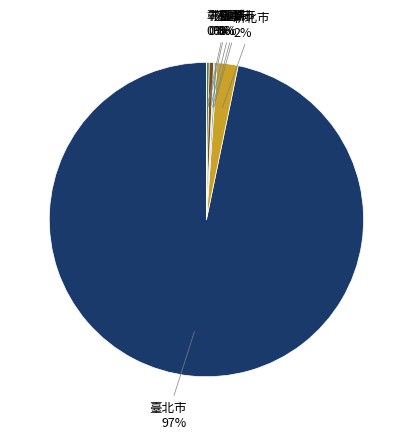

Is it true that 新北市 is 2% of the pie?

True